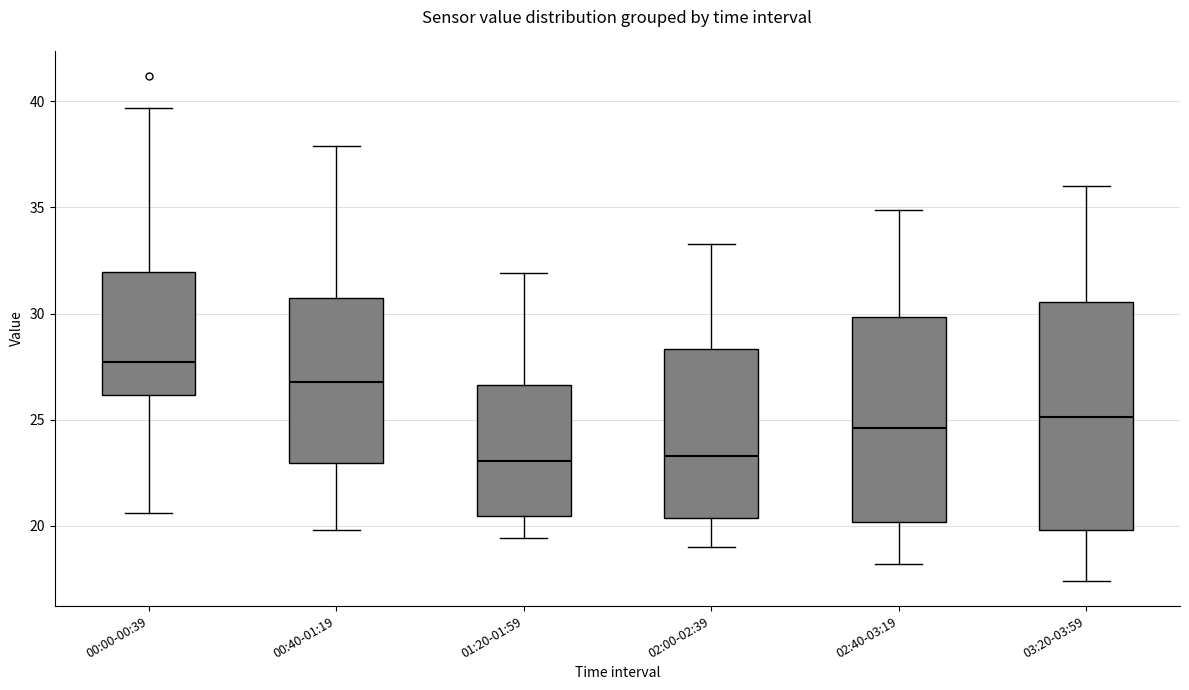

Reading left to right, read every box against the y-axis: the position of its median line, the range the box covers, and the ends of its whiskers. The values are not printed on the chart, so give them approximately, as read against the axis.

00:00-00:39: median 27.5, box 26.0 to 32.0, whiskers 20.5 to 39.5
00:40-01:19: median 27.0, box 23.0 to 31.0, whiskers 20.0 to 38.0
01:20-01:59: median 23.0, box 20.5 to 26.5, whiskers 19.5 to 32.0
02:00-02:39: median 23.5, box 20.5 to 28.5, whiskers 19.0 to 33.5
02:40-03:19: median 24.5, box 20.0 to 30.0, whiskers 18.0 to 35.0
03:20-03:59: median 25.0, box 20.0 to 30.5, whiskers 17.5 to 36.0